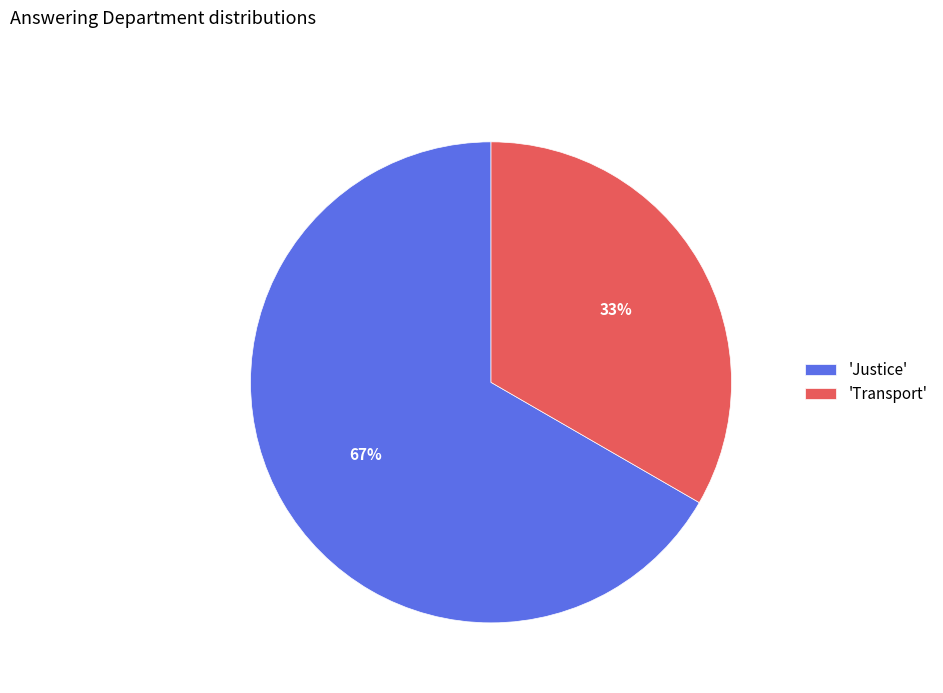

Approximately how many times larger is the value at 'Transport' compared to 'Justice'?

0.5